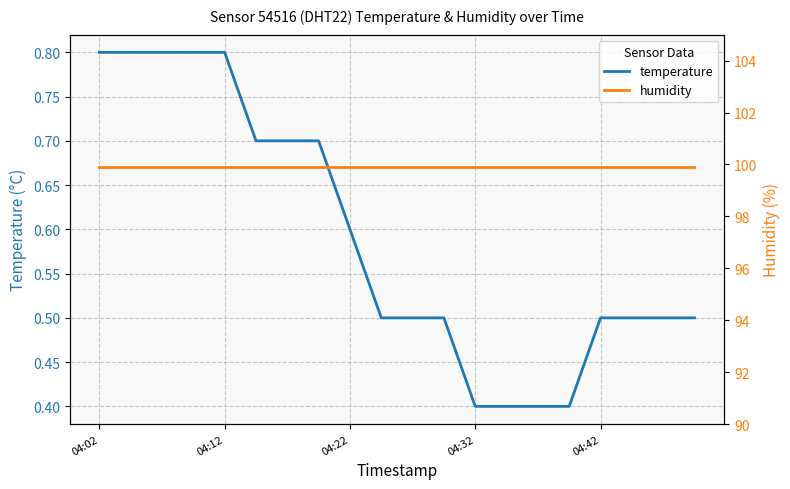

The value of temperature at 04:12 is 0.5. True or false?

False